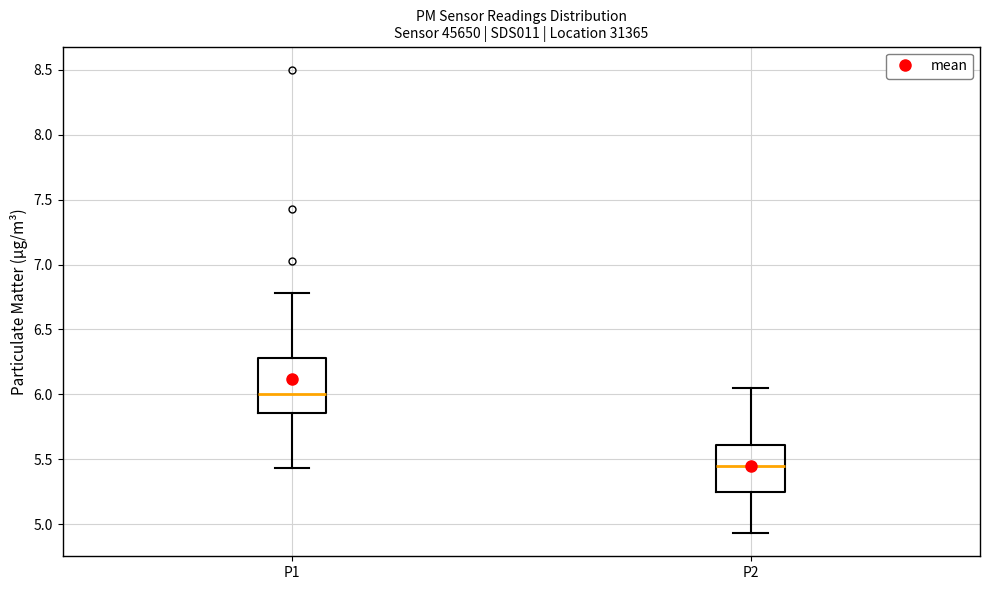

Comparing the boxes themselves (not the whiskers), which one is the tallest?

P1